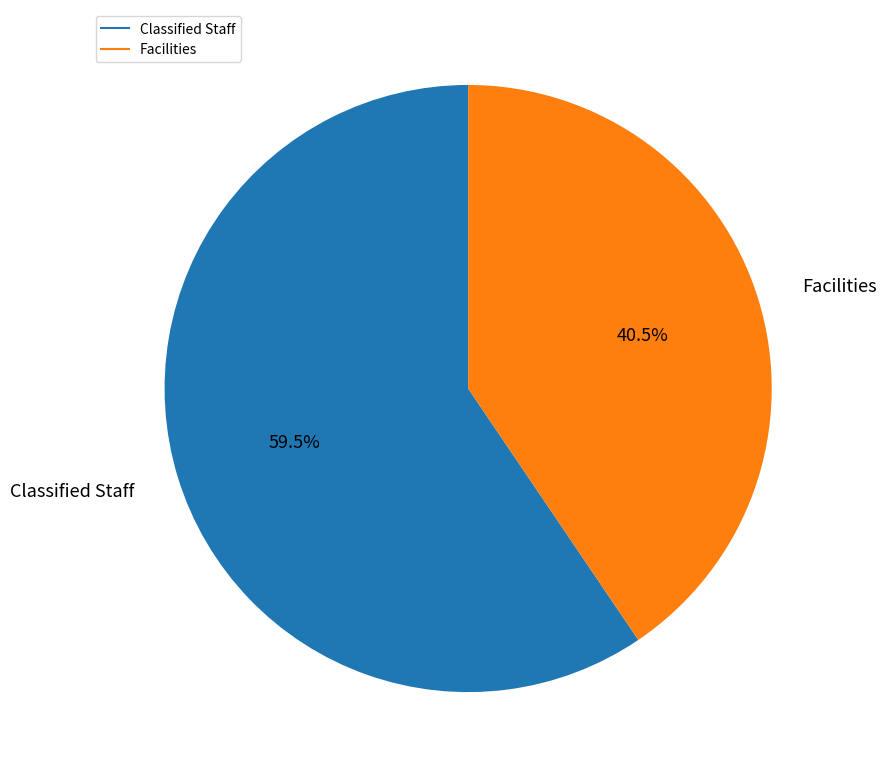

Which slice represents more than half of the pie?

Classified Staff